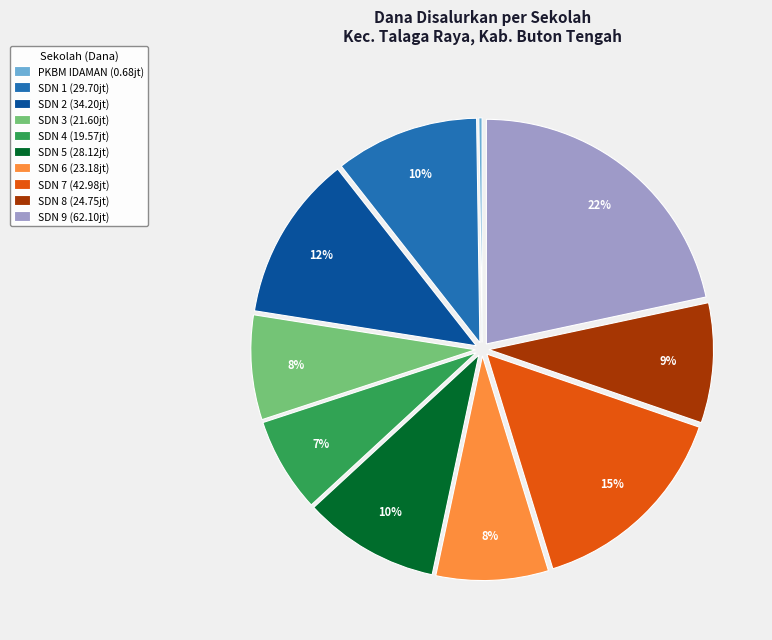

The SDN 1 (29.70jt) slice represents 18% of the pie. True or false?

False